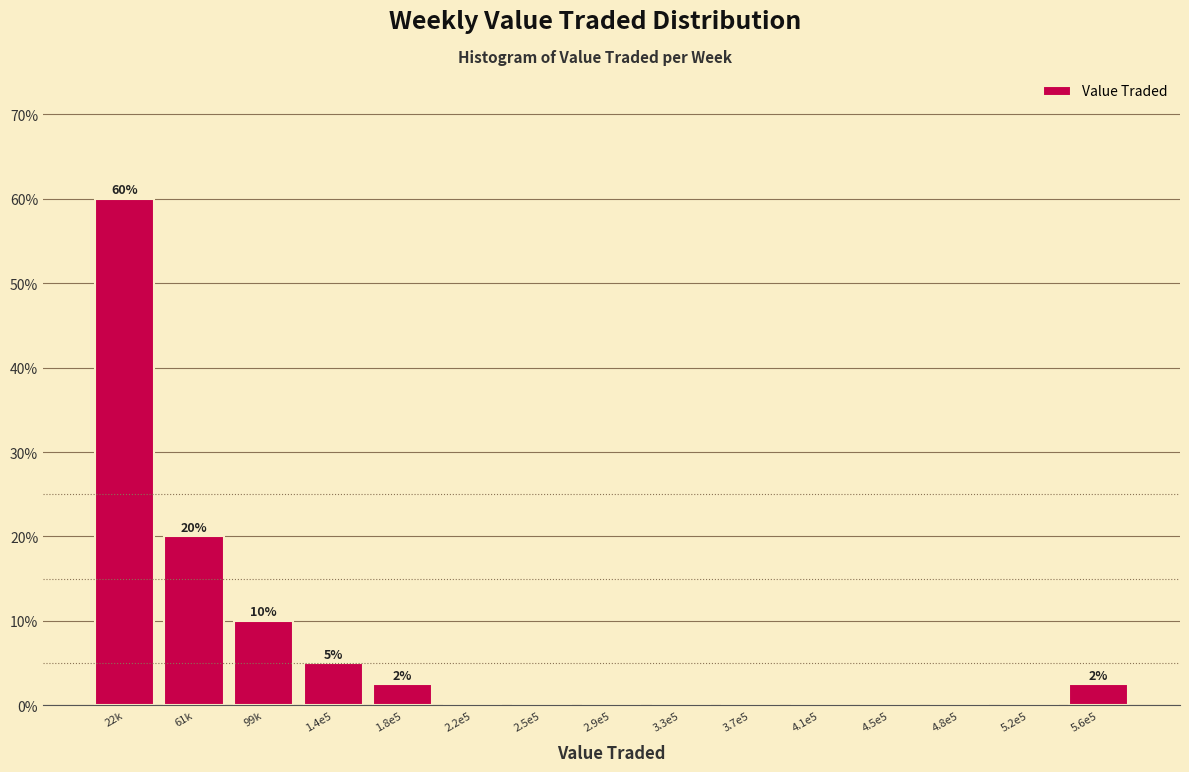

Reading left to right, extract all data points from this chart.

22k=60.0	61k=20.0	99k=10.0	1.4e5=5.0	1.8e5=2.5	2.2e5=0.0	2.5e5=0.0	2.9e5=0.0	3.3e5=0.0	3.7e5=0.0	4.1e5=0.0	4.5e5=0.0	4.8e5=0.0	5.2e5=0.0	5.6e5=2.5